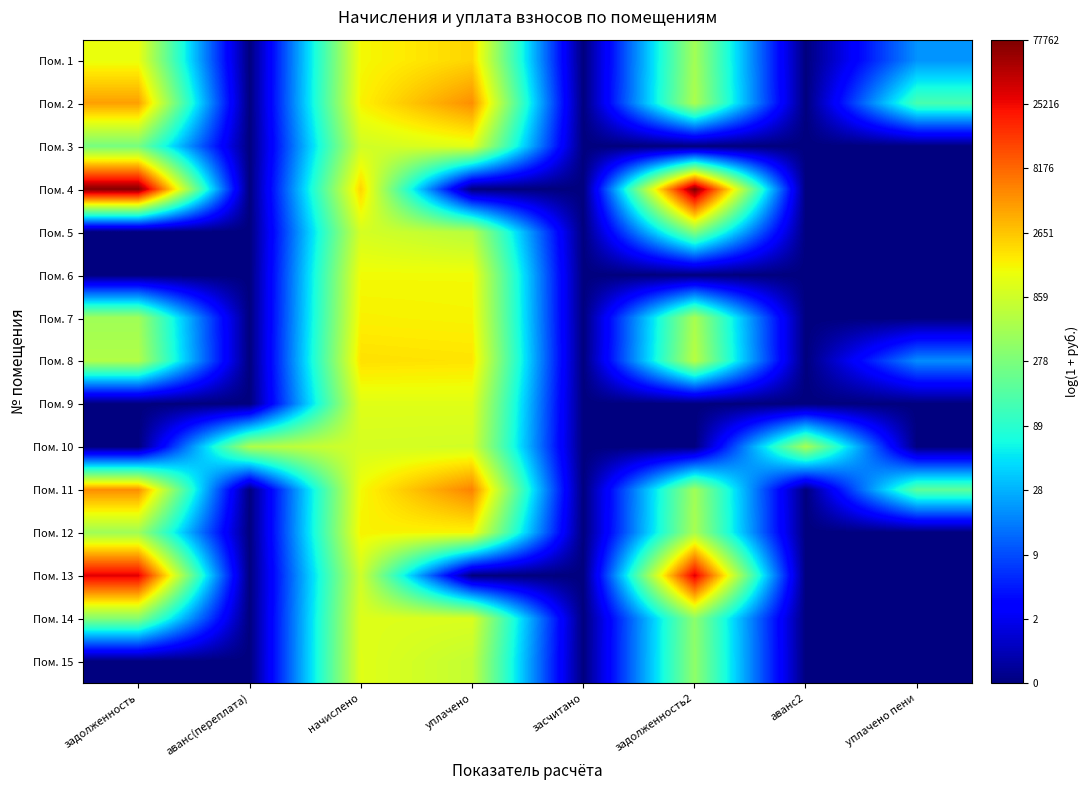

At how many categories does at least one series exceed 1?

7